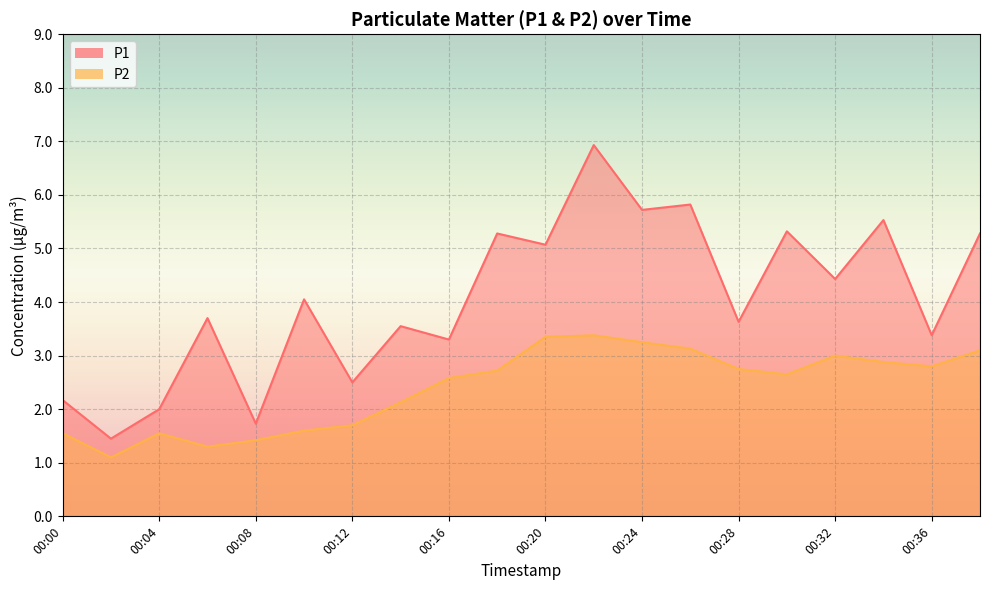

Which series has the widest spread of values?

P1